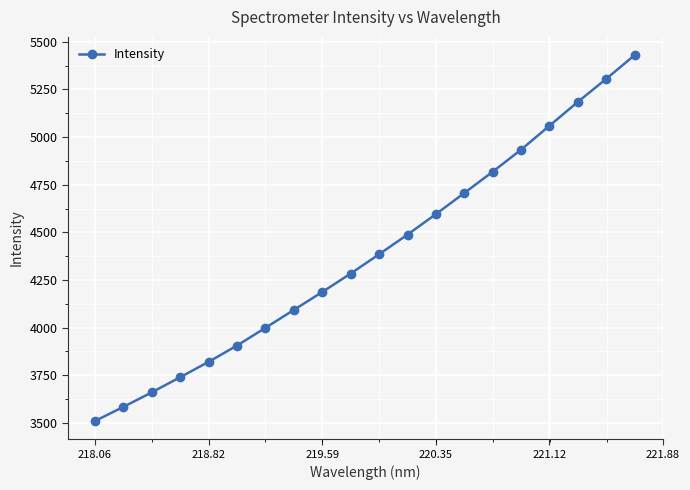

What is the smallest value displayed?

3510.1